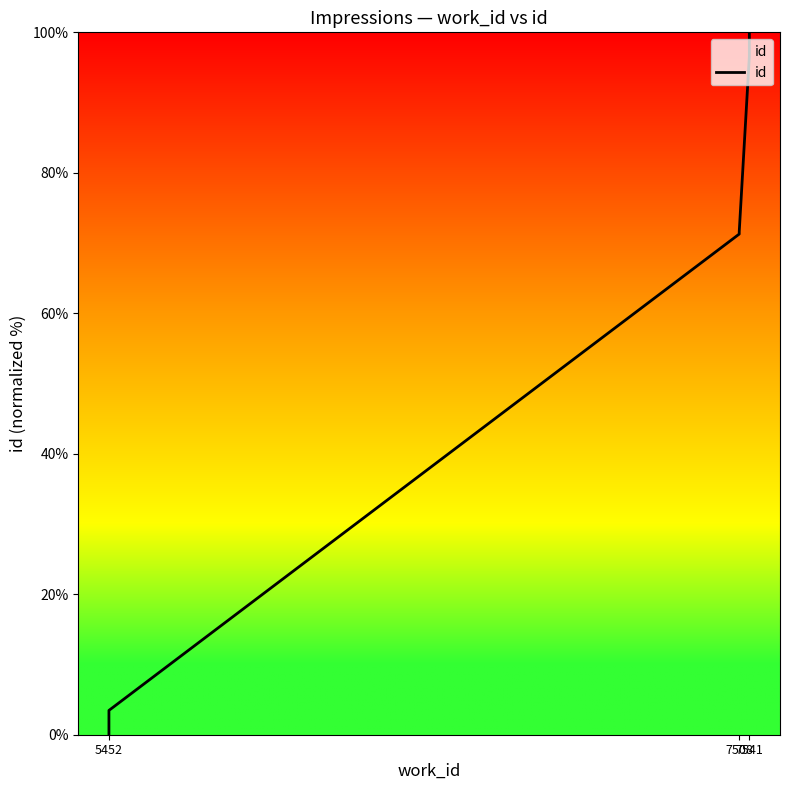

What is the value of the 5th point from the left?

71.6